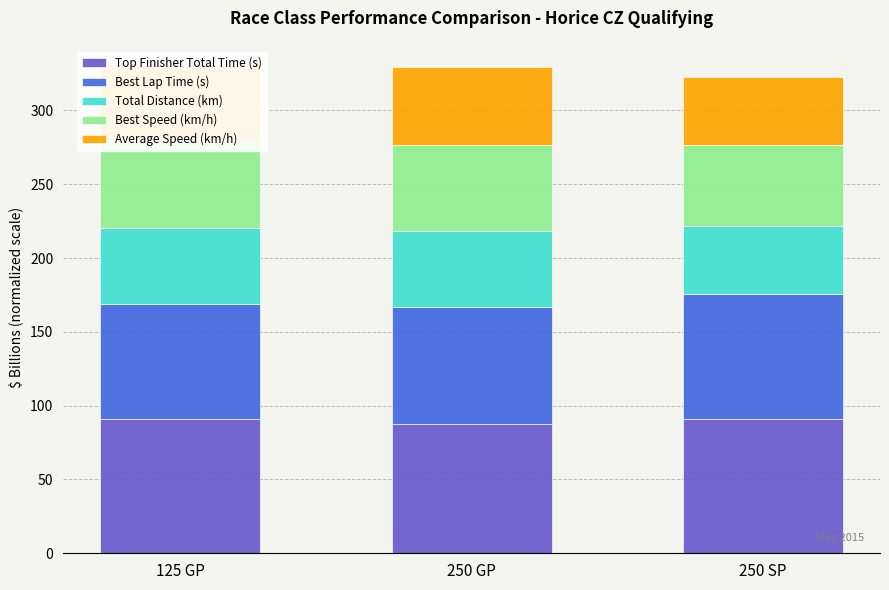

What is the label of the 1st bar from the left?

125 GP